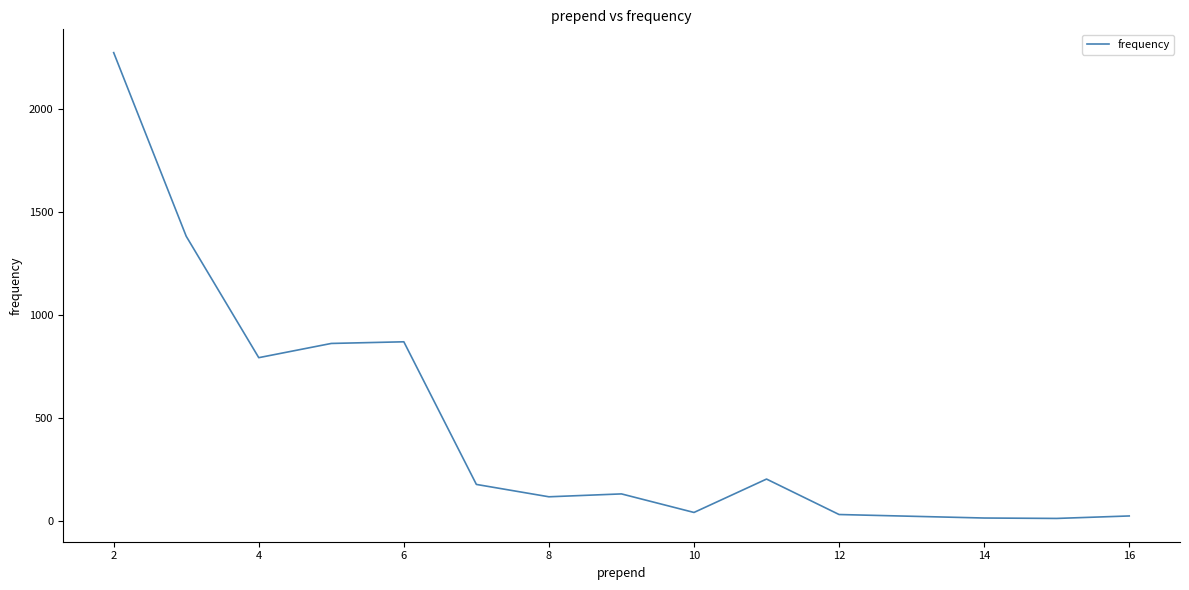

What is the difference between the maximum and minimum values?

2260